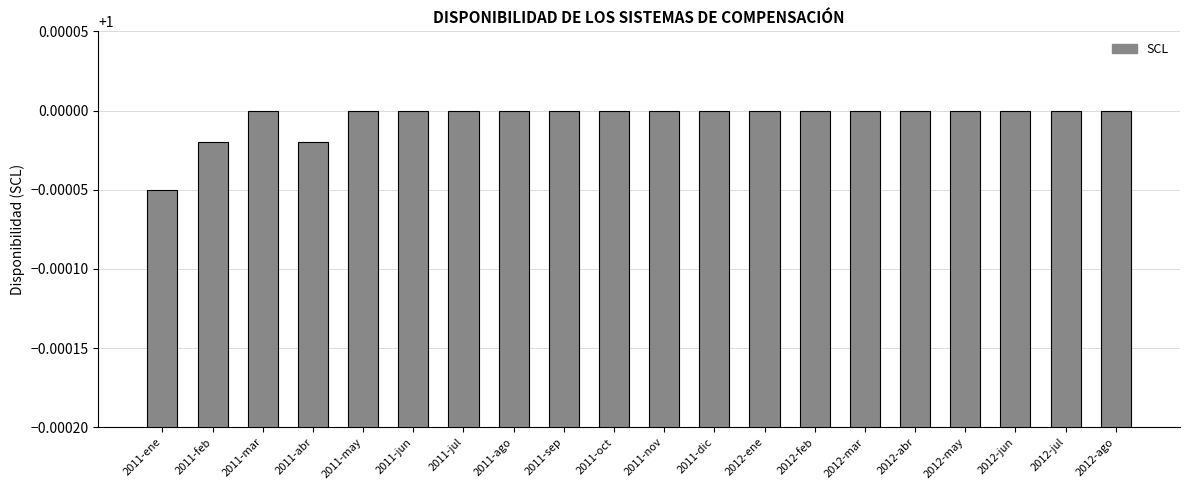

Is it true that the value at 2011-ene is 0.5?

False